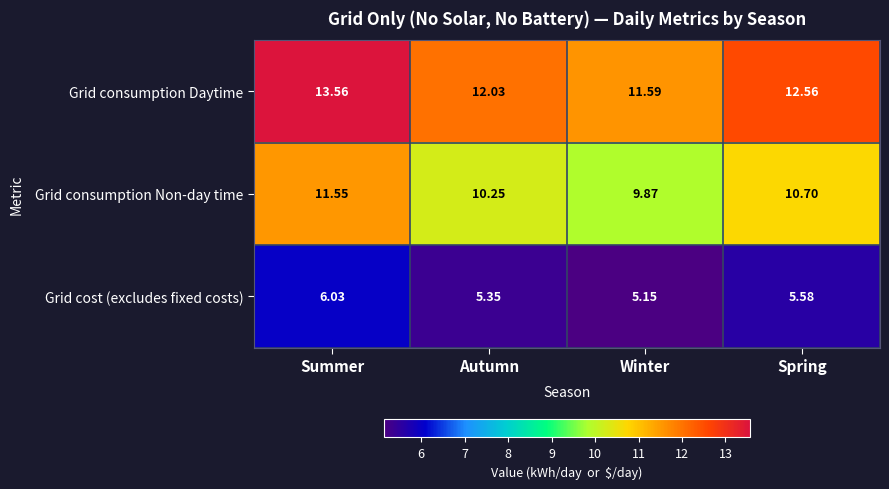

At which label is Grid consumption Daytime closest to 12?

Autumn